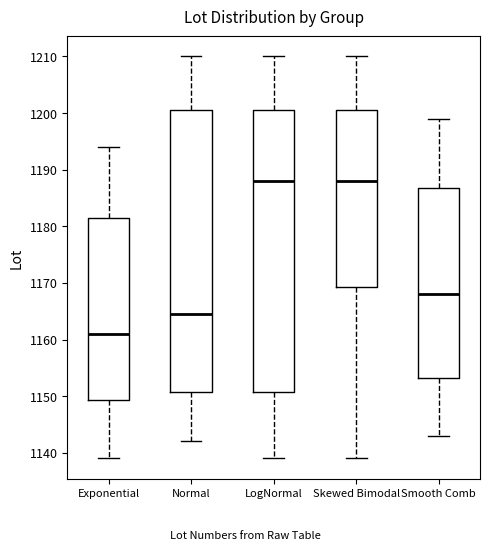

Reading left to right, transcribe this box plot: for each box, give where its median line is, the range the box spans, and where its two whiskers end, as read against the y-axis. The values are not printed on the chart, so give them approximately, as read against the axis.

Exponential: median 1161, box 1149 to 1182, whiskers 1139 to 1194
Normal: median 1165, box 1151 to 1201, whiskers 1142 to 1210
LogNormal: median 1188, box 1151 to 1201, whiskers 1139 to 1210
Skewed Bimodal: median 1188, box 1169 to 1201, whiskers 1139 to 1210
Smooth Comb: median 1168, box 1153 to 1187, whiskers 1143 to 1199